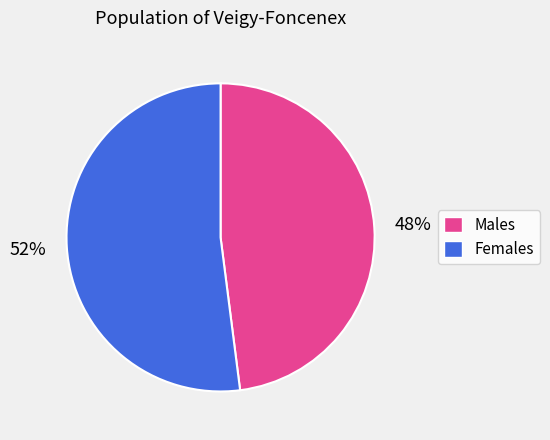

Count the number of slices in the pie.

2